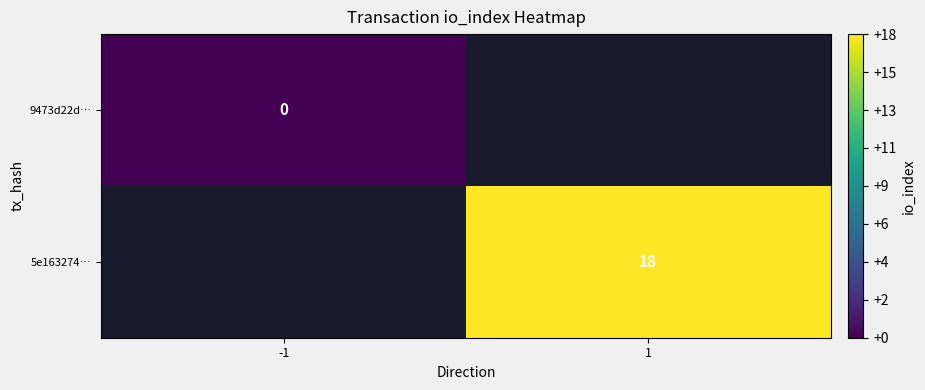

Count the number of data series in this chart.

2